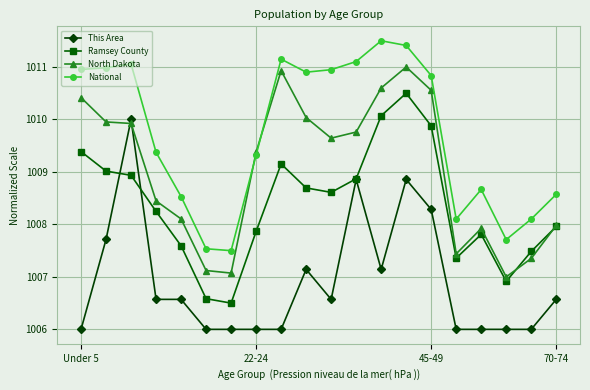

What is the maximum value shown in the chart?

1011.5